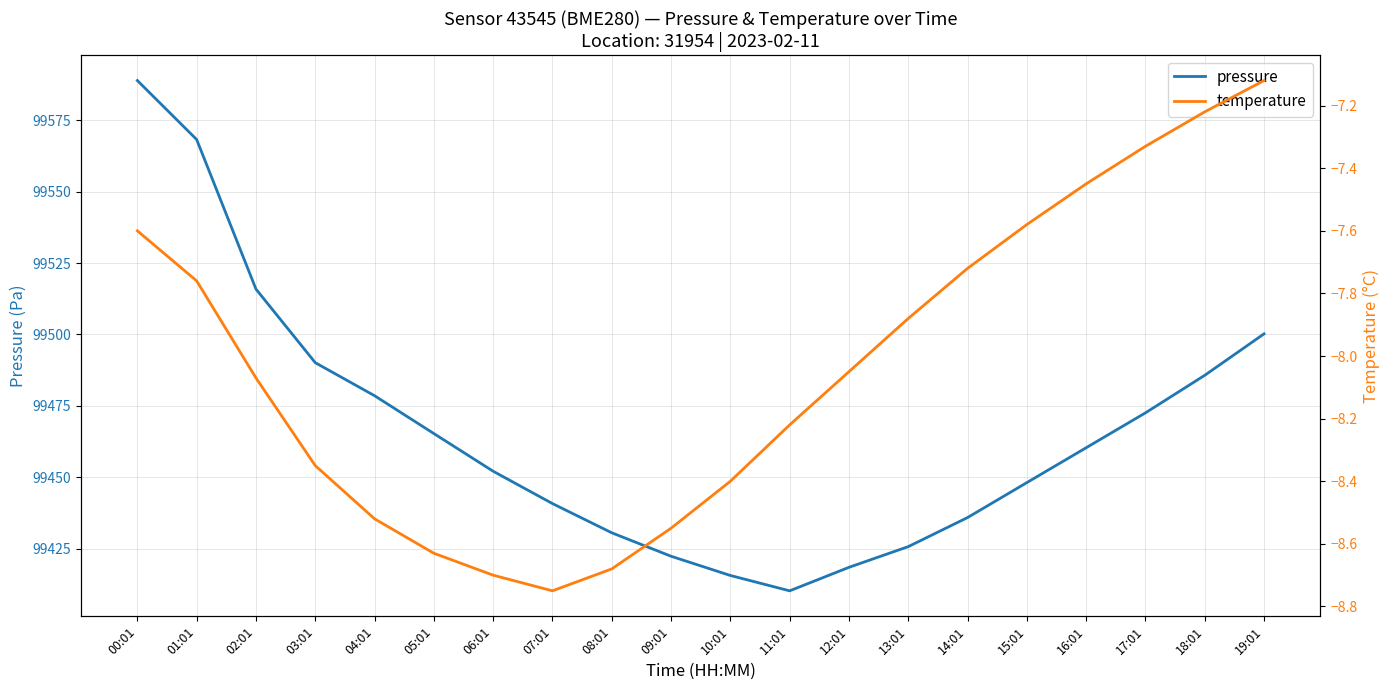

True or false: temperature has a value of -2.0 at 10:01.

False